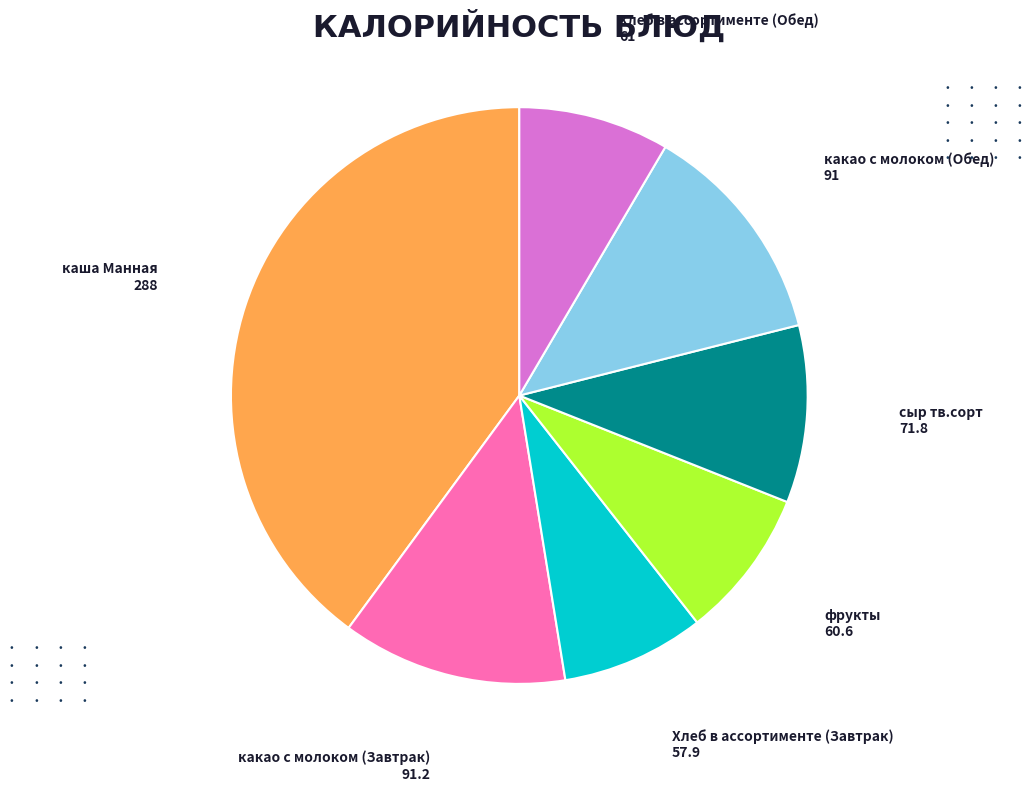

True or false: каша Манная accounts for 33% of the total.

False